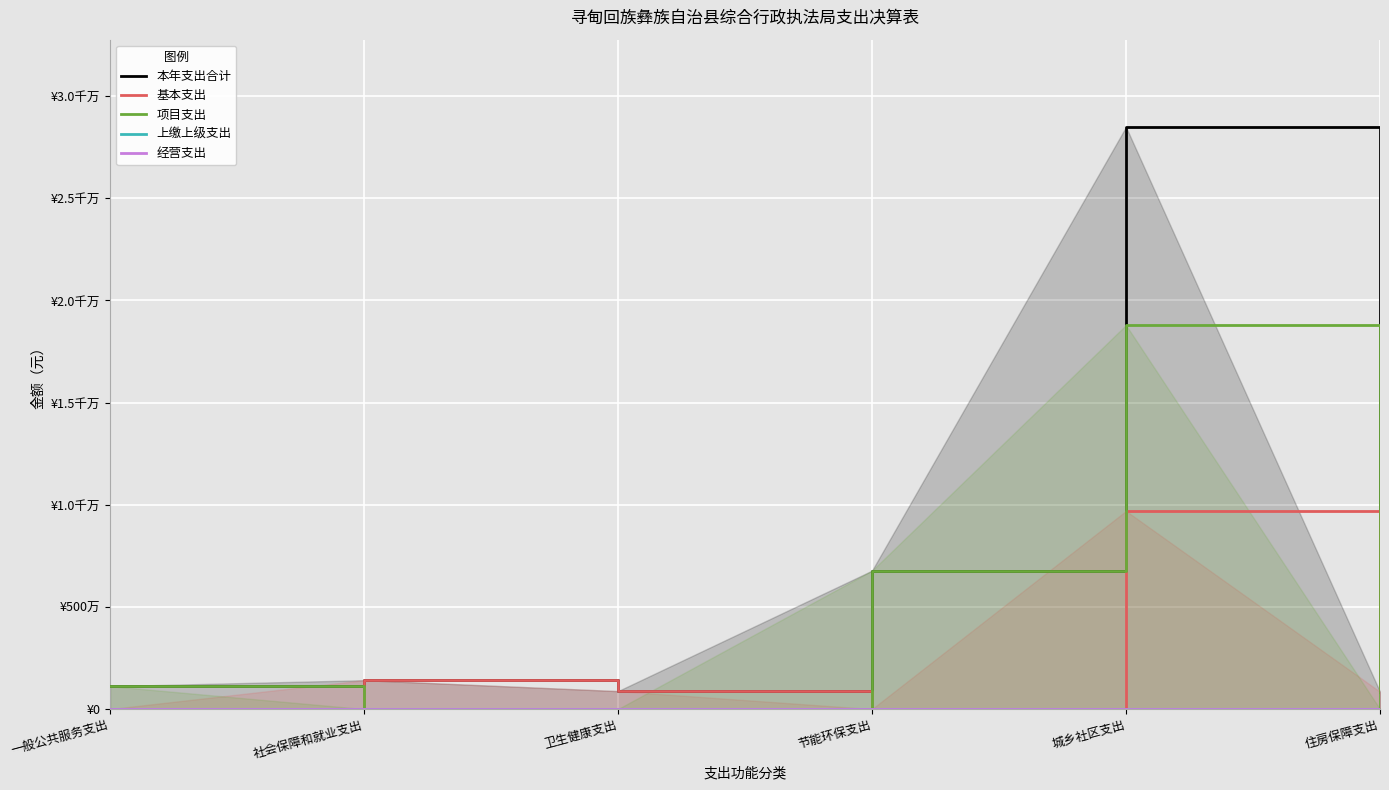

Which label corresponds to the smallest value in the chart?

一般公共服务支出